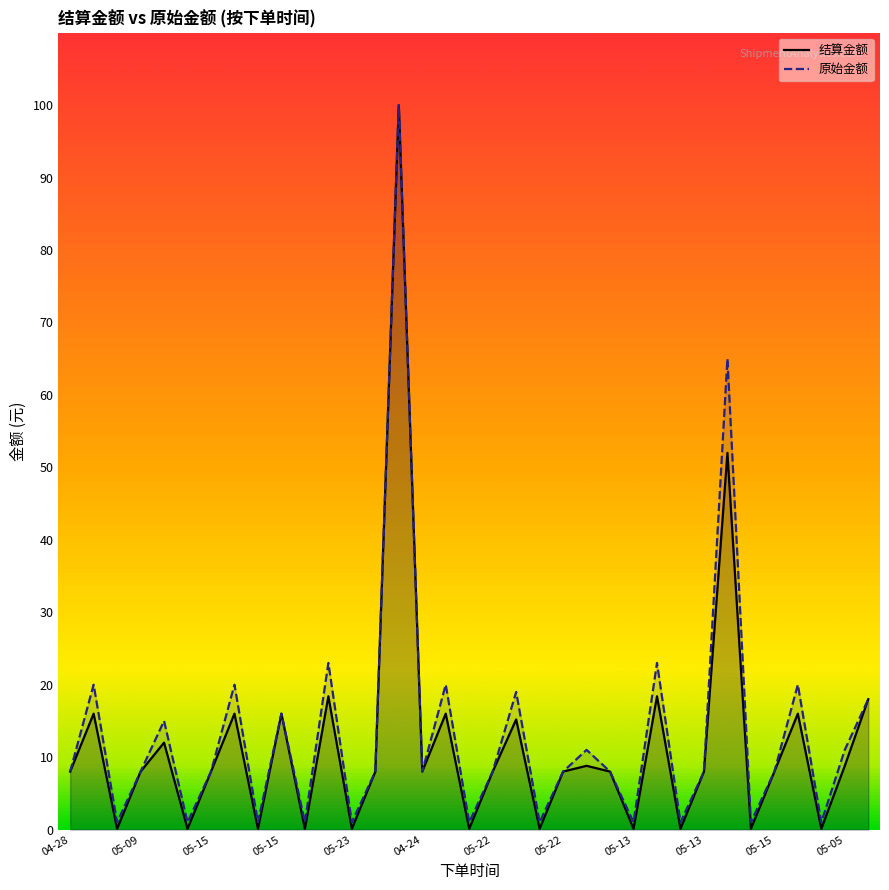

At how many categories does at least one series exceed 39?

2